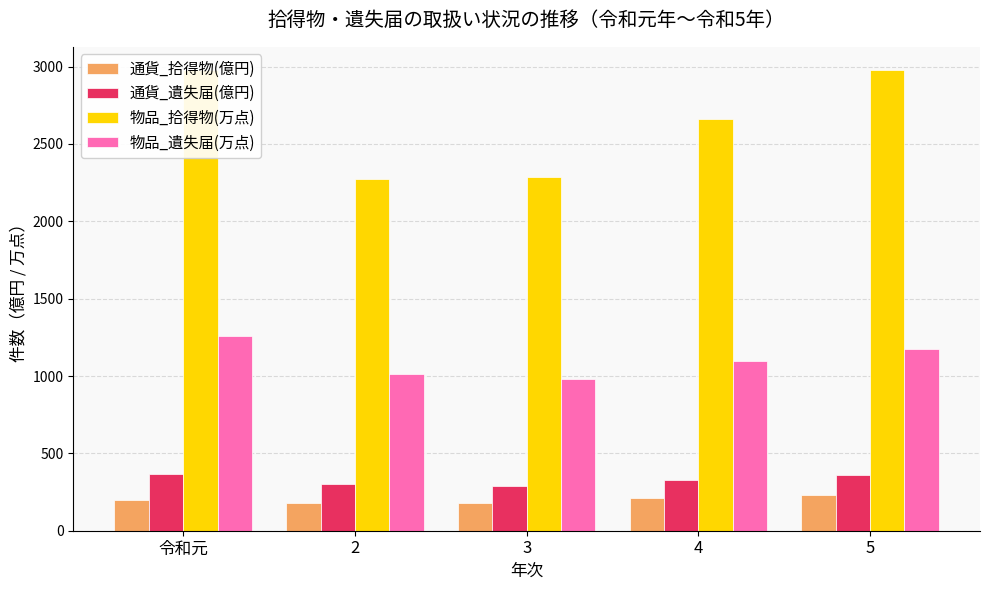

How many bars are there in total?

20